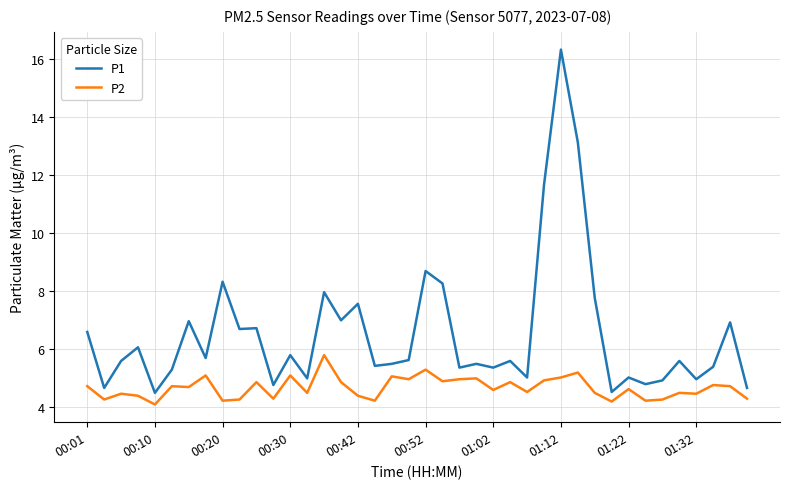

How many lines are shown in the chart?

2